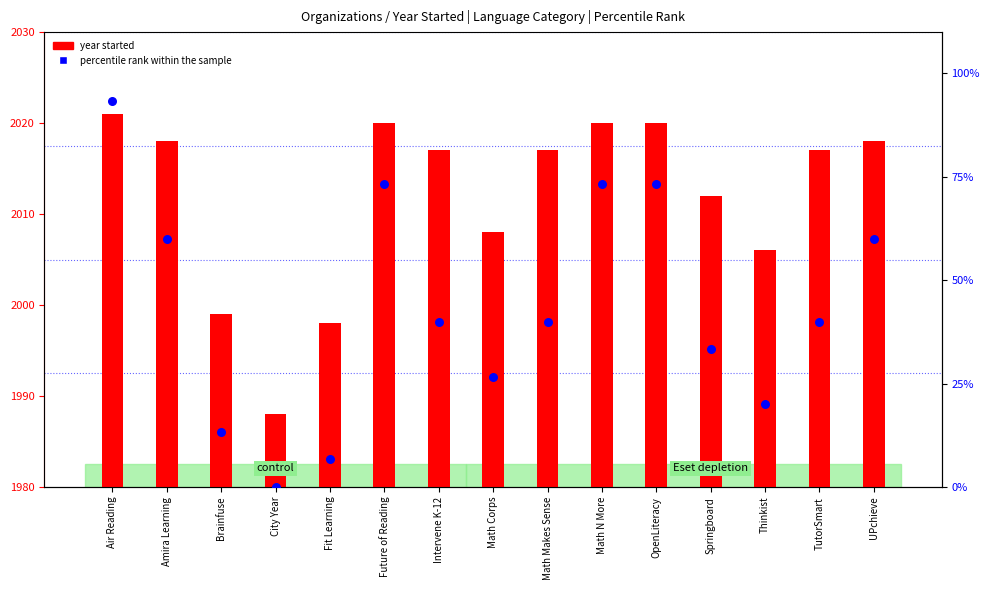

Which series has the largest total across all categories?

year started